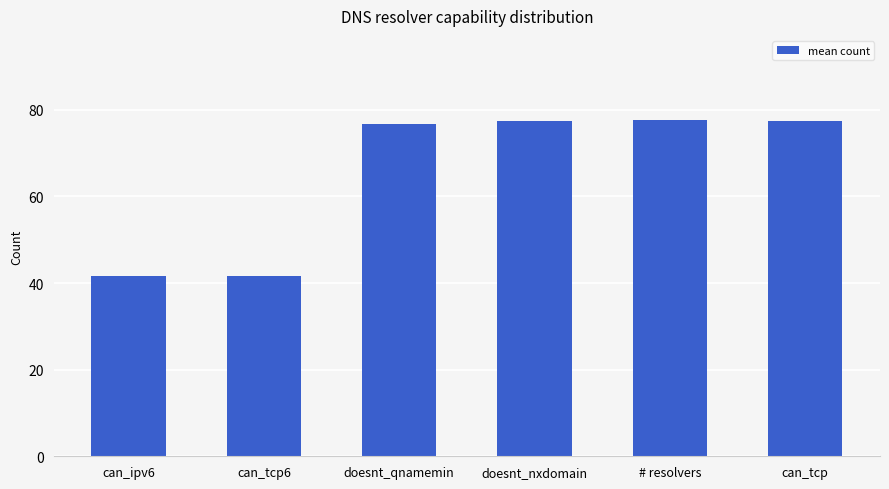

What is the difference between the second highest and second lowest values?

35.8